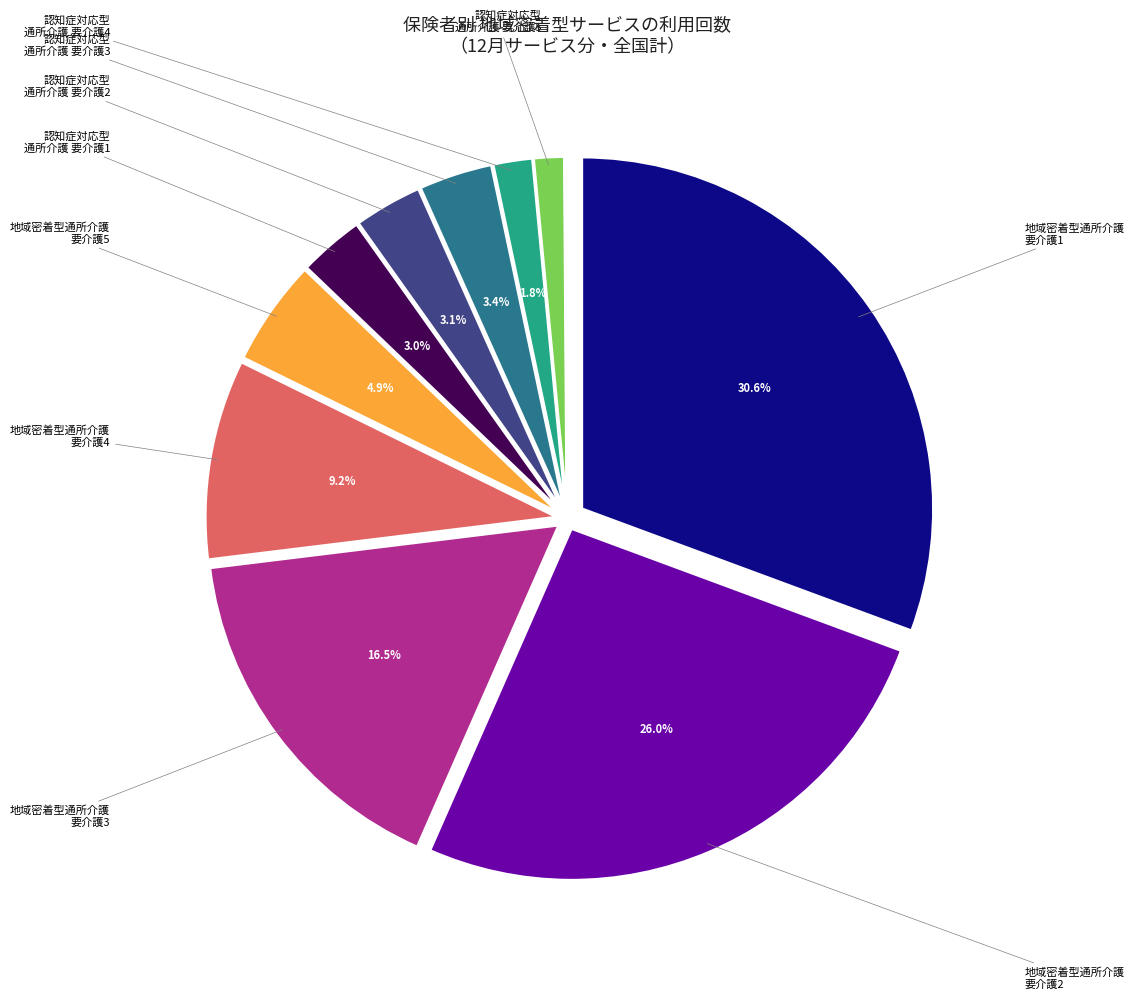

To the nearest percent, what portion does 地域密着型通所介護 represent?

87%